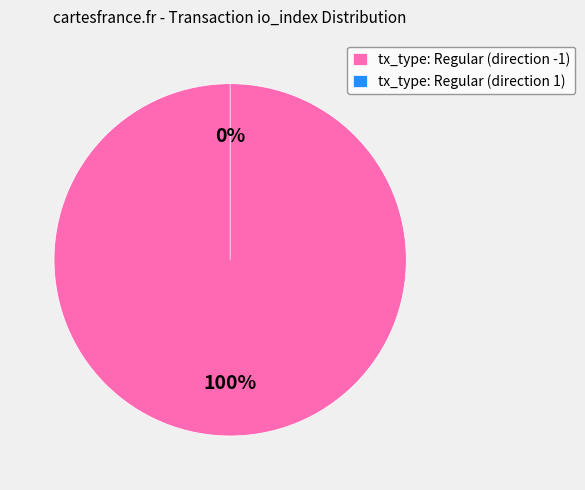

Between tx_type: Regular (direction -1) and tx_type: Regular (direction 1), which is larger?

tx_type: Regular (direction -1)